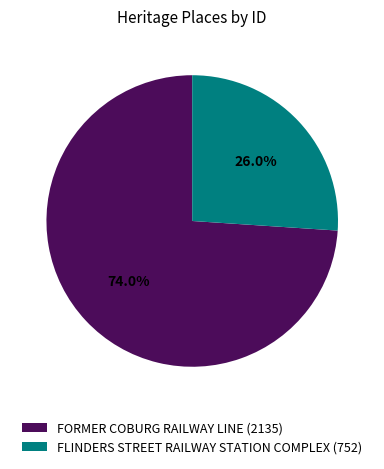

Approximately how many times larger is the value at FORMER COBURG RAILWAY LINE compared to FLINDERS STREET RAILWAY STATION COMPLEX?

2.8